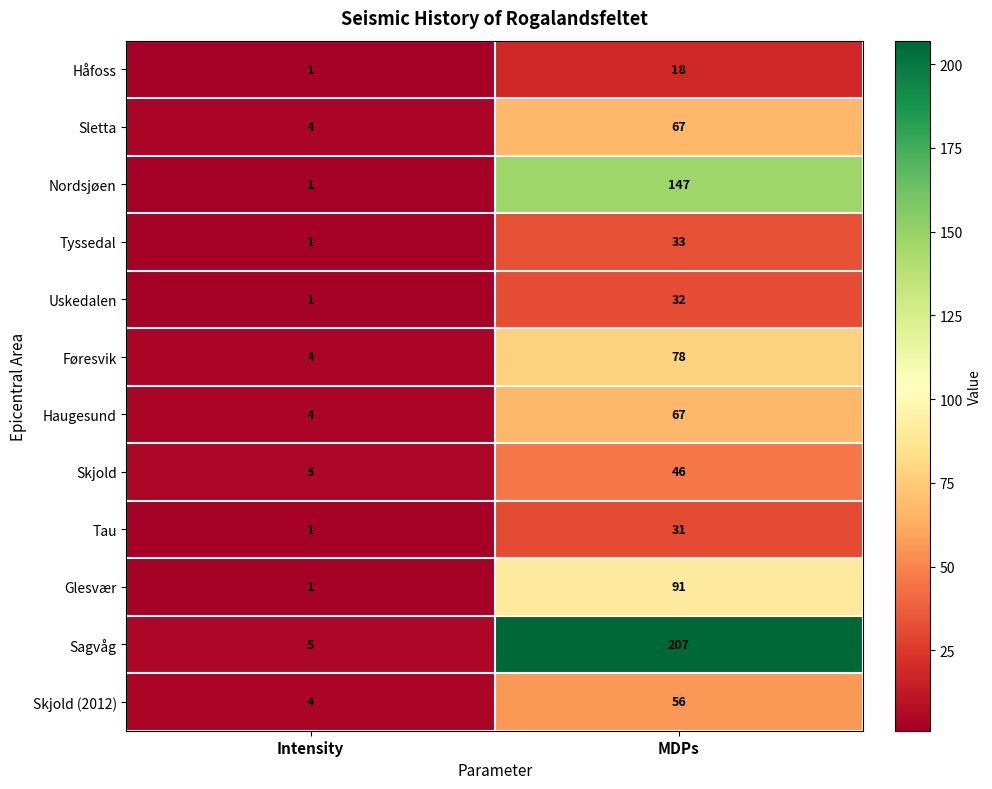

At which label is Håfoss closest to 9?

Intensity